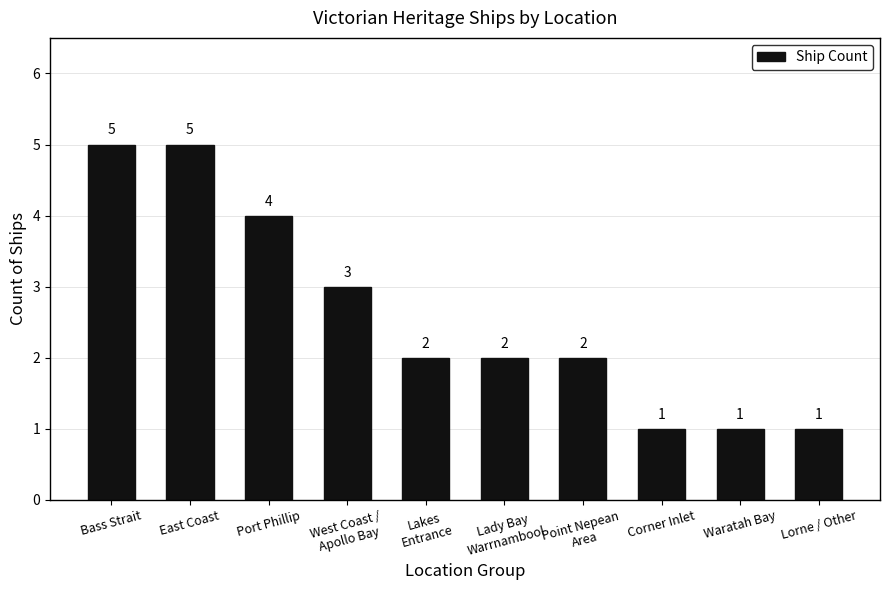

What is the maximum value shown in the chart?

5